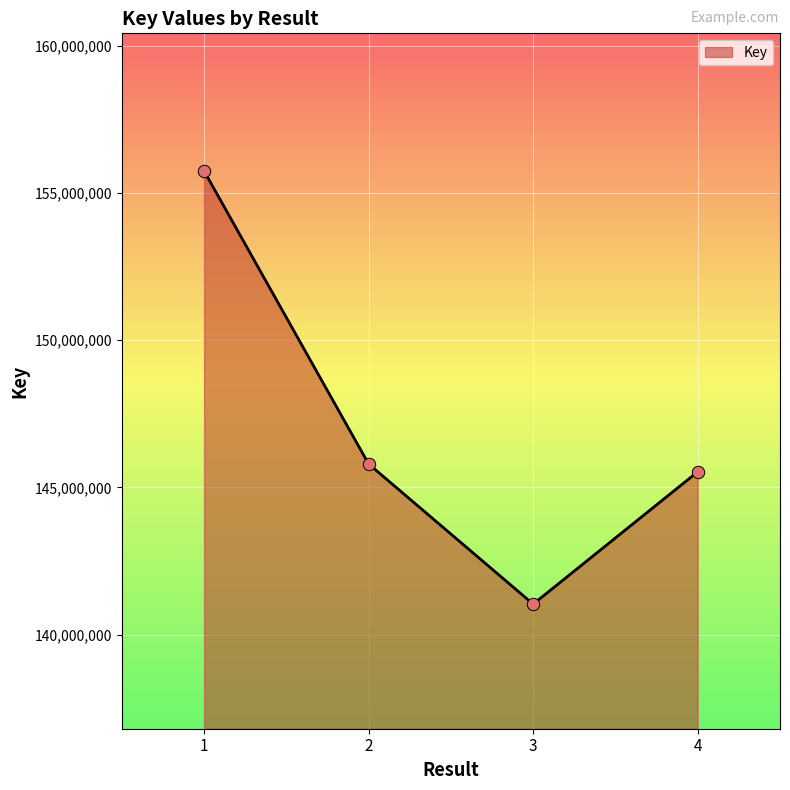

What is the change in value from 3 to 4?

+4492476